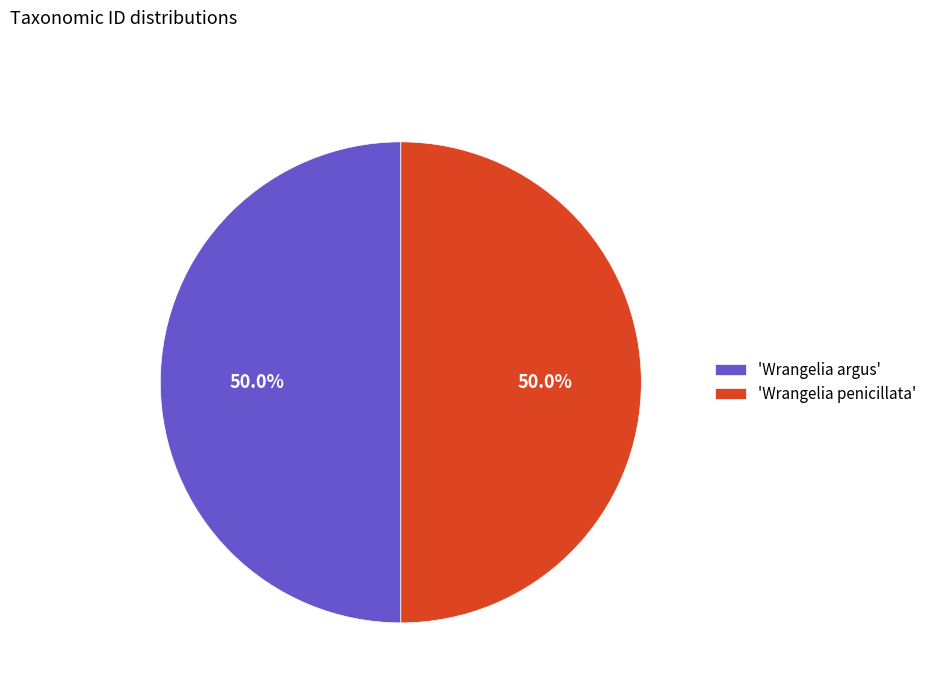

Approximately how many times larger is the value at 'Wrangelia argus' compared to 'Wrangelia penicillata'?

1.0